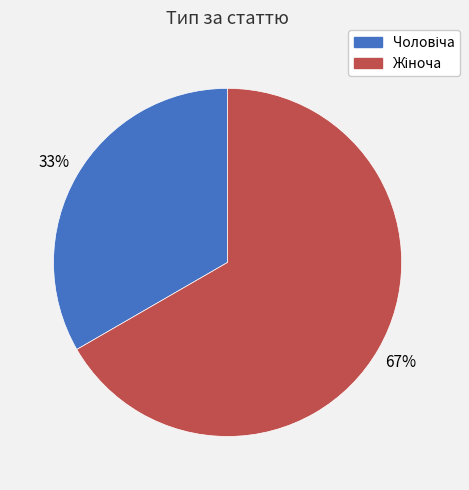

Does any single category account for the majority?

Yes